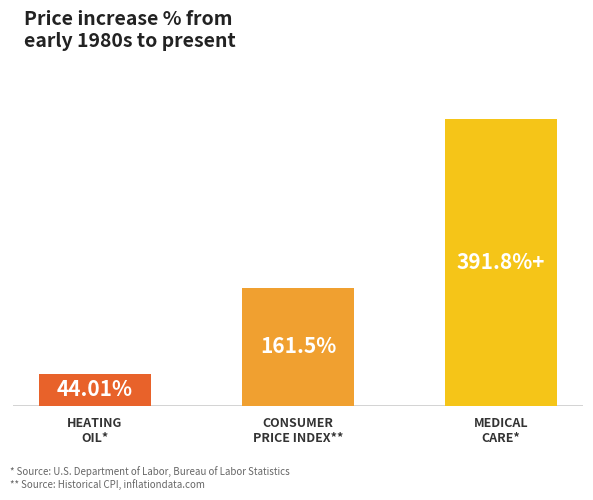

Which has a higher value, MEDICAL
CARE* or CONSUMER
PRICE INDEX**?

MEDICAL
CARE*